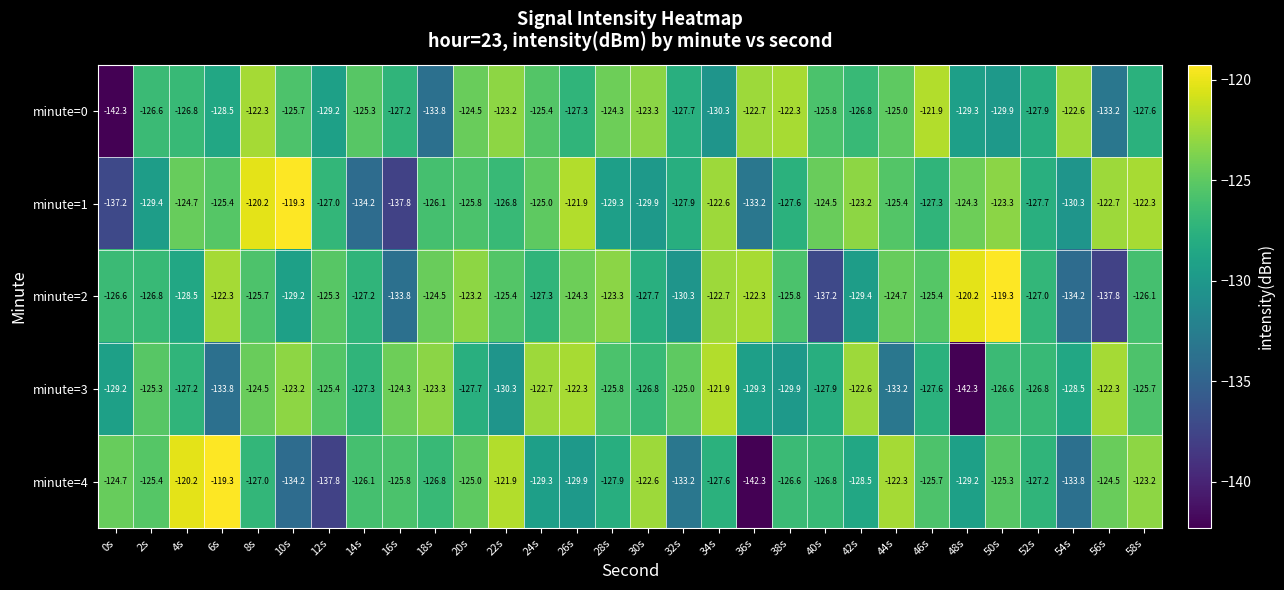

At which label is minute=1 closest to -128?

32s